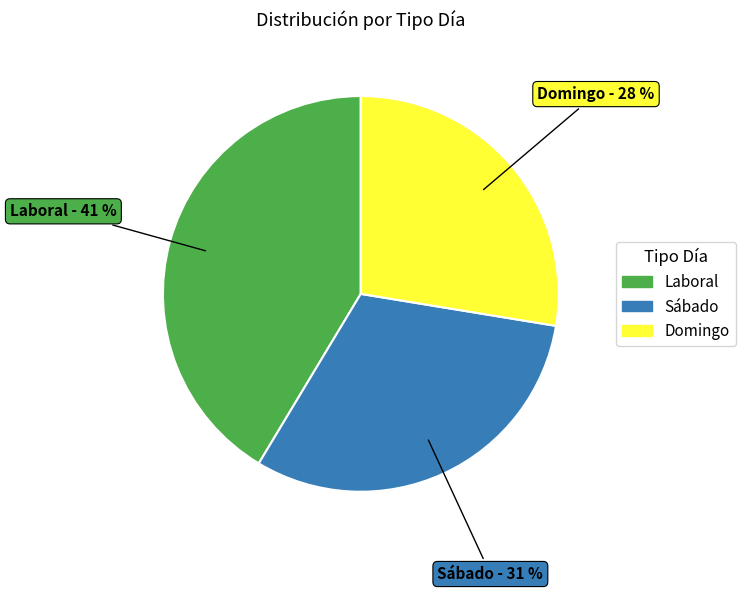

To the nearest percent, what is the combined percentage of Sábado and Laboral?

72%